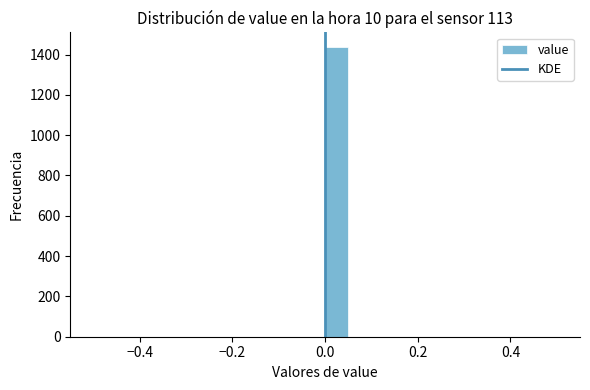

Around what value on the x-axis is the tallest bar? Give the approximate position of its centre, as read against the axis.

0.02